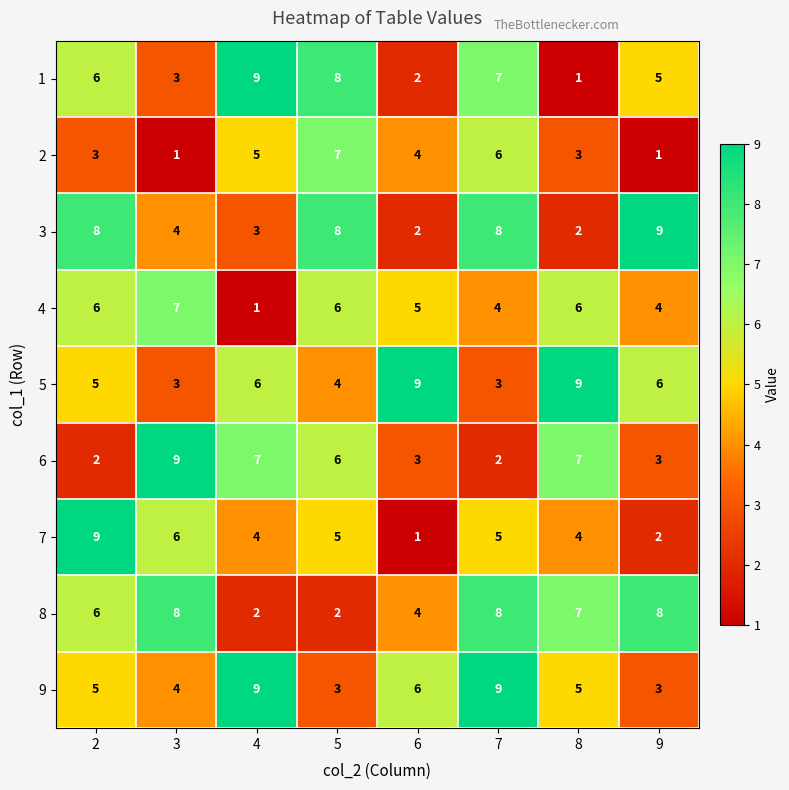

What value does the 9 series have at 9?

3